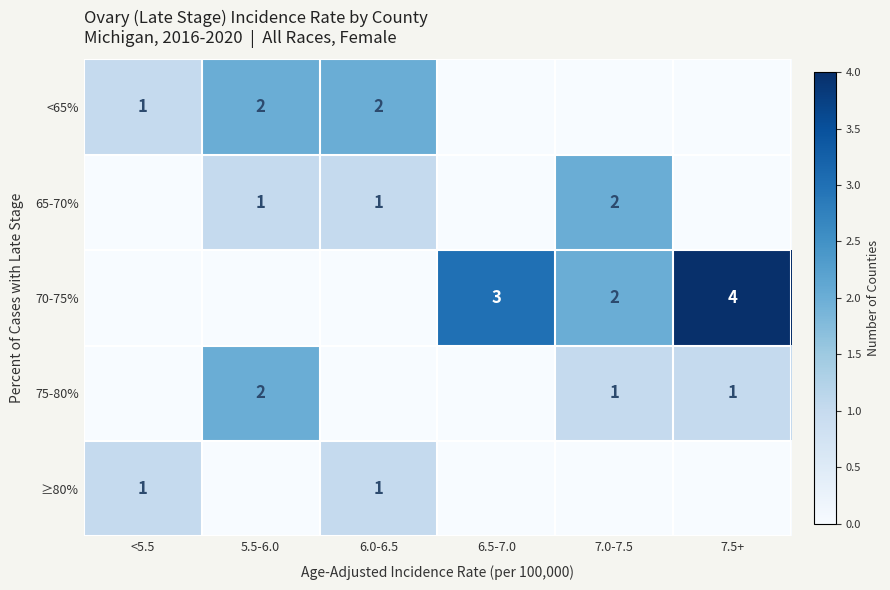

Count the number of data series in this chart.

5